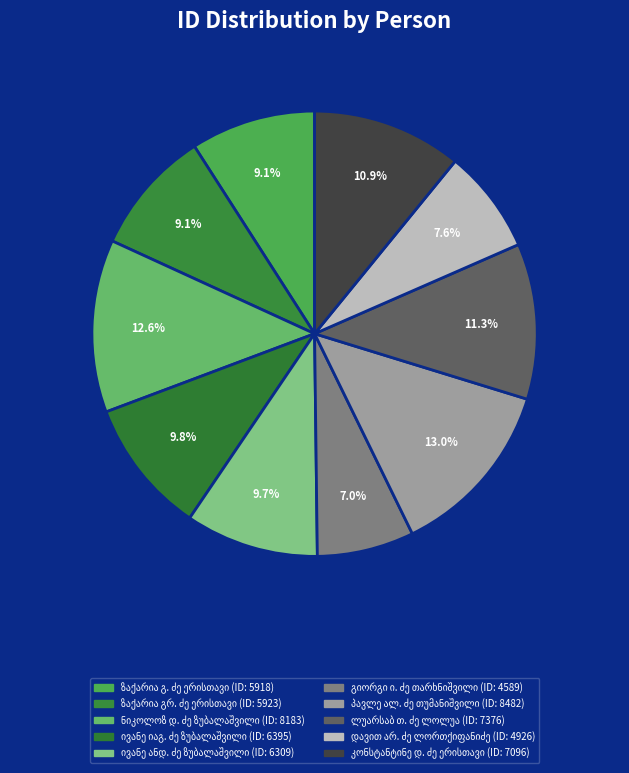

Count the number of slices in the pie.

10